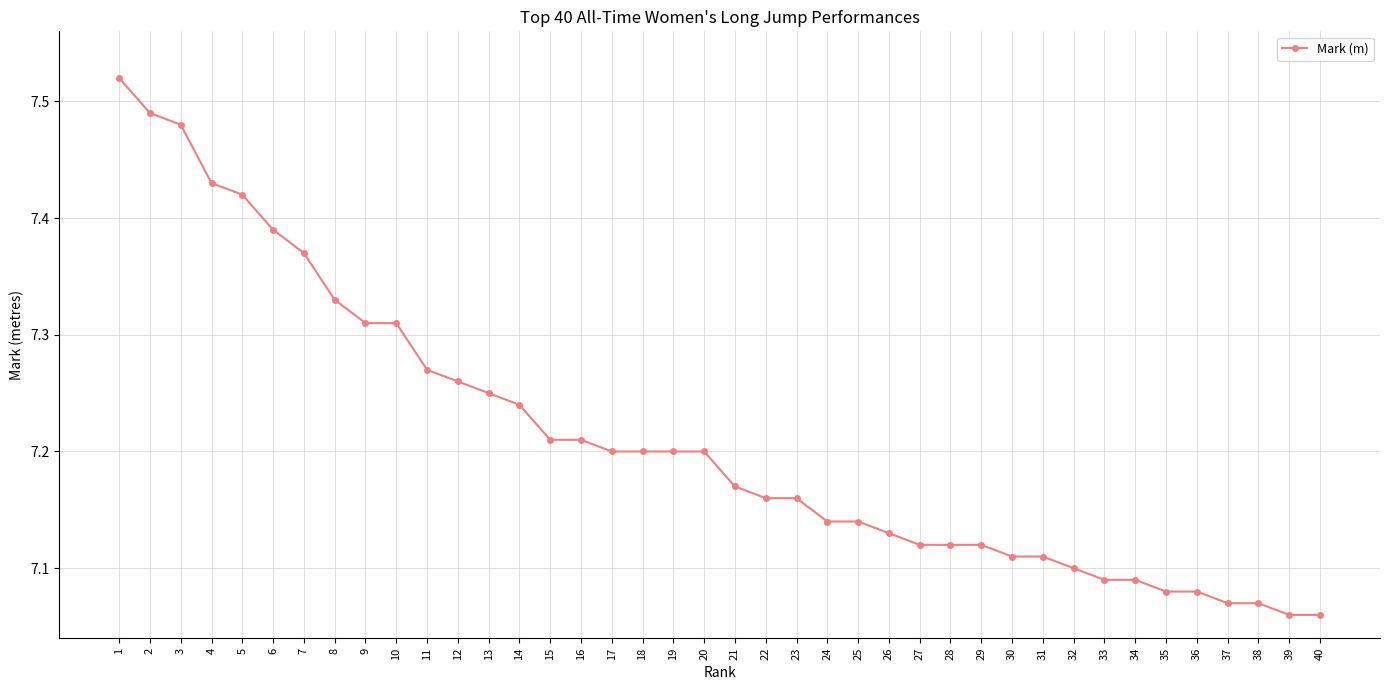

Count the number of data series in this chart.

1